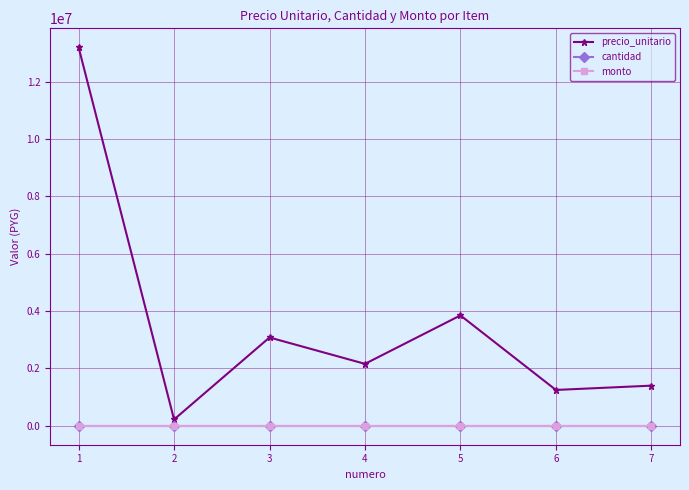

Does the chart have visible grid lines?

Yes